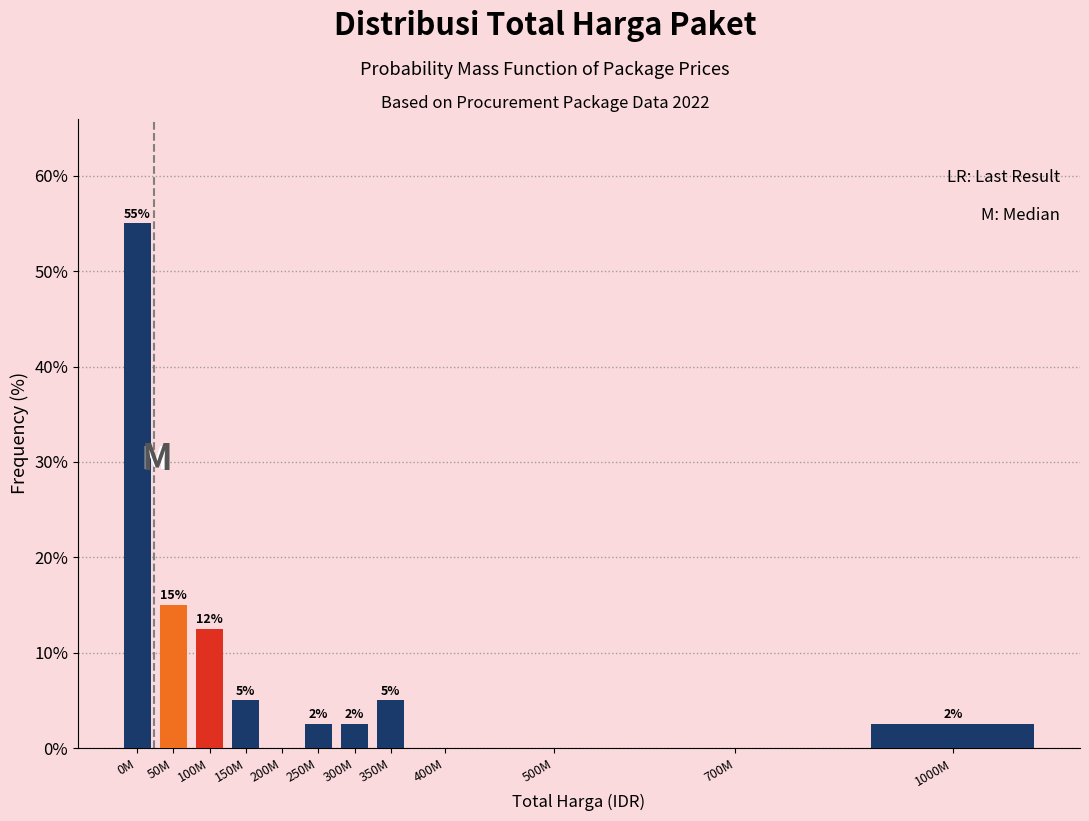

True or false: the data shows 0.0 at 700M.

True